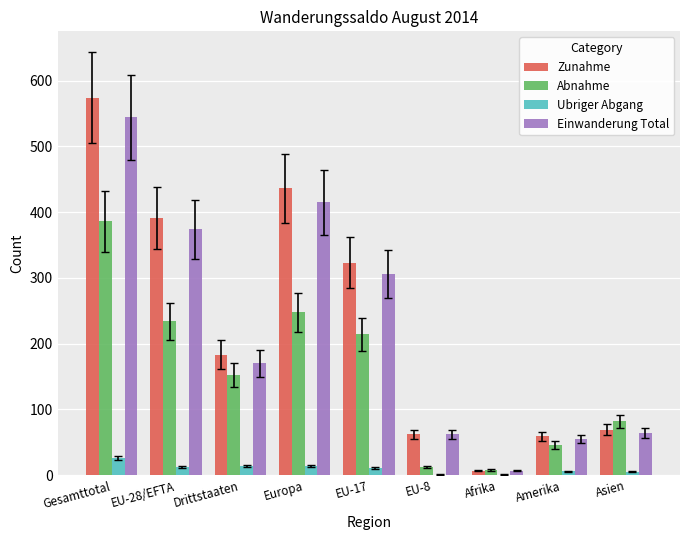

At which label is Einwanderung Total closest to 275?

EU-17